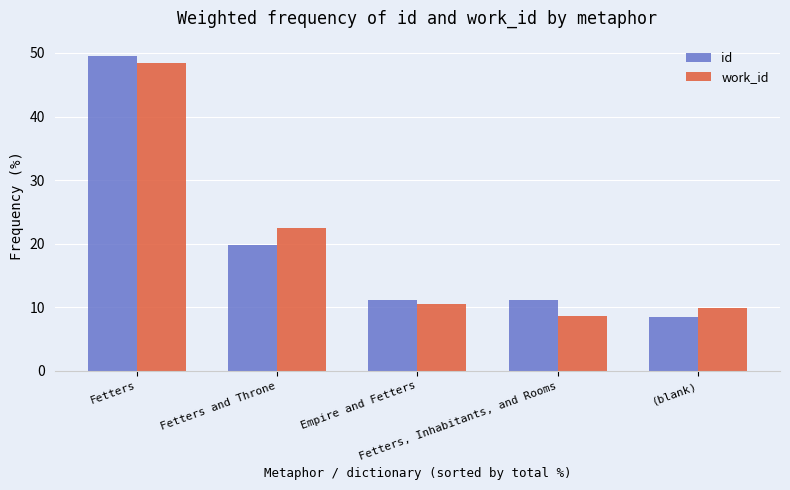

What is the sum of all work_id values?

100.0